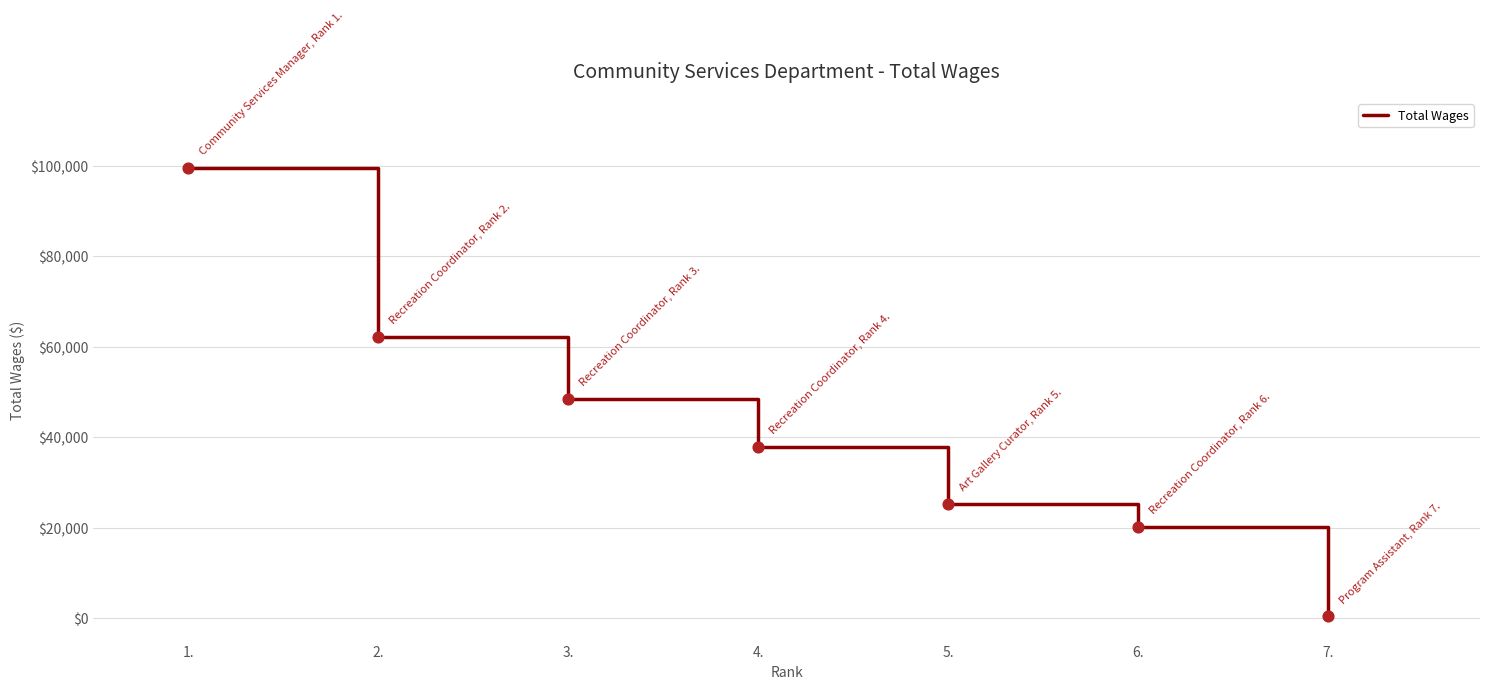

What is the change in value from 1. to 6.?

-79447